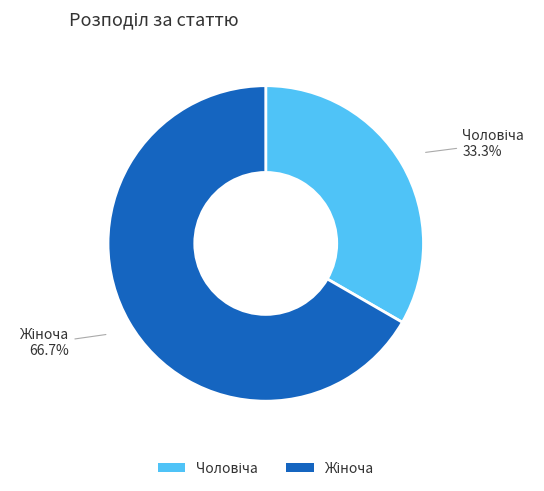

Count the number of slices in the pie.

2